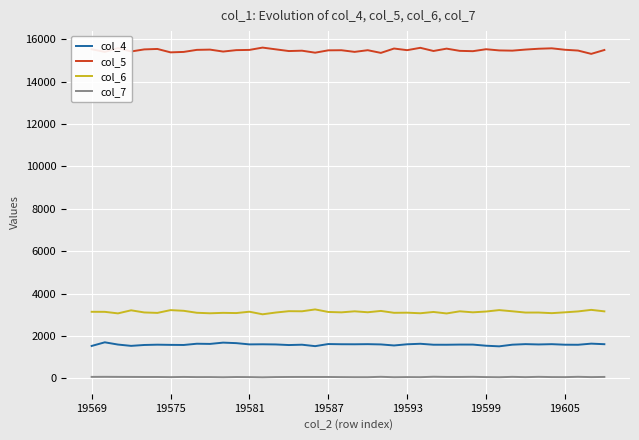

In col_6, how many points are lower than both neighbors (excluding endpoints)?

14